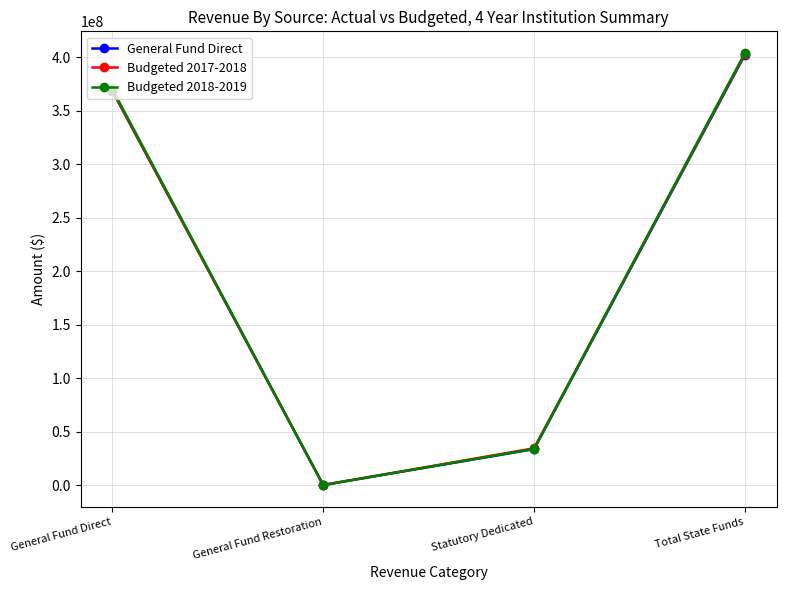

At how many categories does at least one series exceed 287345199?

2